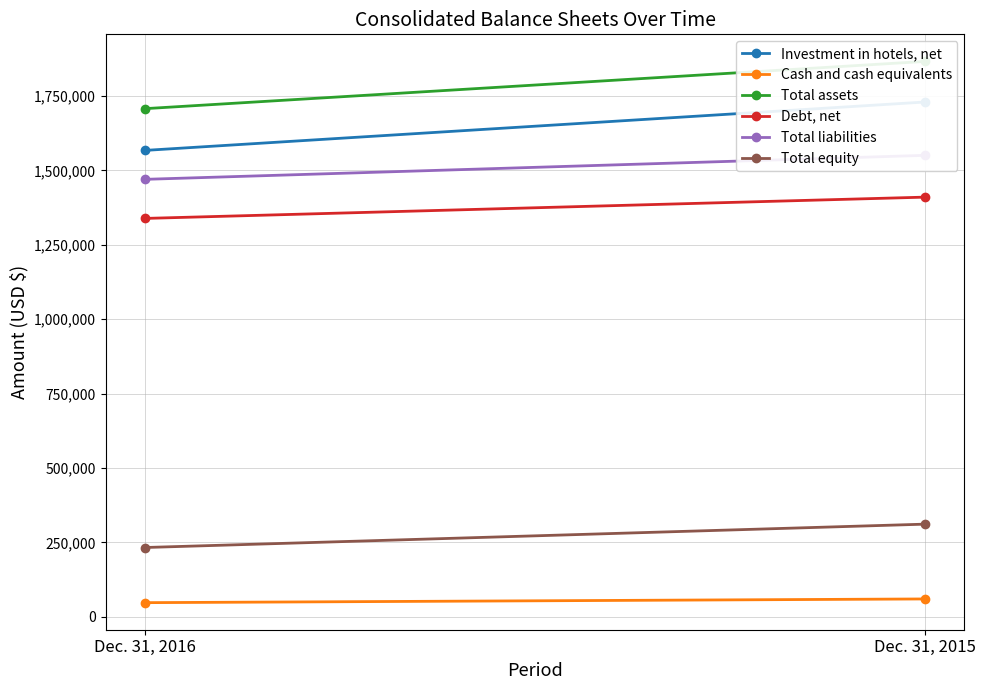

Reading right to left, transcribe all the data shown in this chart.

Investment in hotels, net: Dec. 31, 2015=1729531	Dec. 31, 2016=1566823
Cash and cash equivalents: Dec. 31, 2015=59786	Dec. 31, 2016=47317
Total assets: Dec. 31, 2015=1865912	Dec. 31, 2016=1707092
Debt, net: Dec. 31, 2015=1409889	Dec. 31, 2016=1338326
Total liabilities: Dec. 31, 2015=1550303	Dec. 31, 2016=1469621
Total equity: Dec. 31, 2015=311145	Dec. 31, 2016=232583